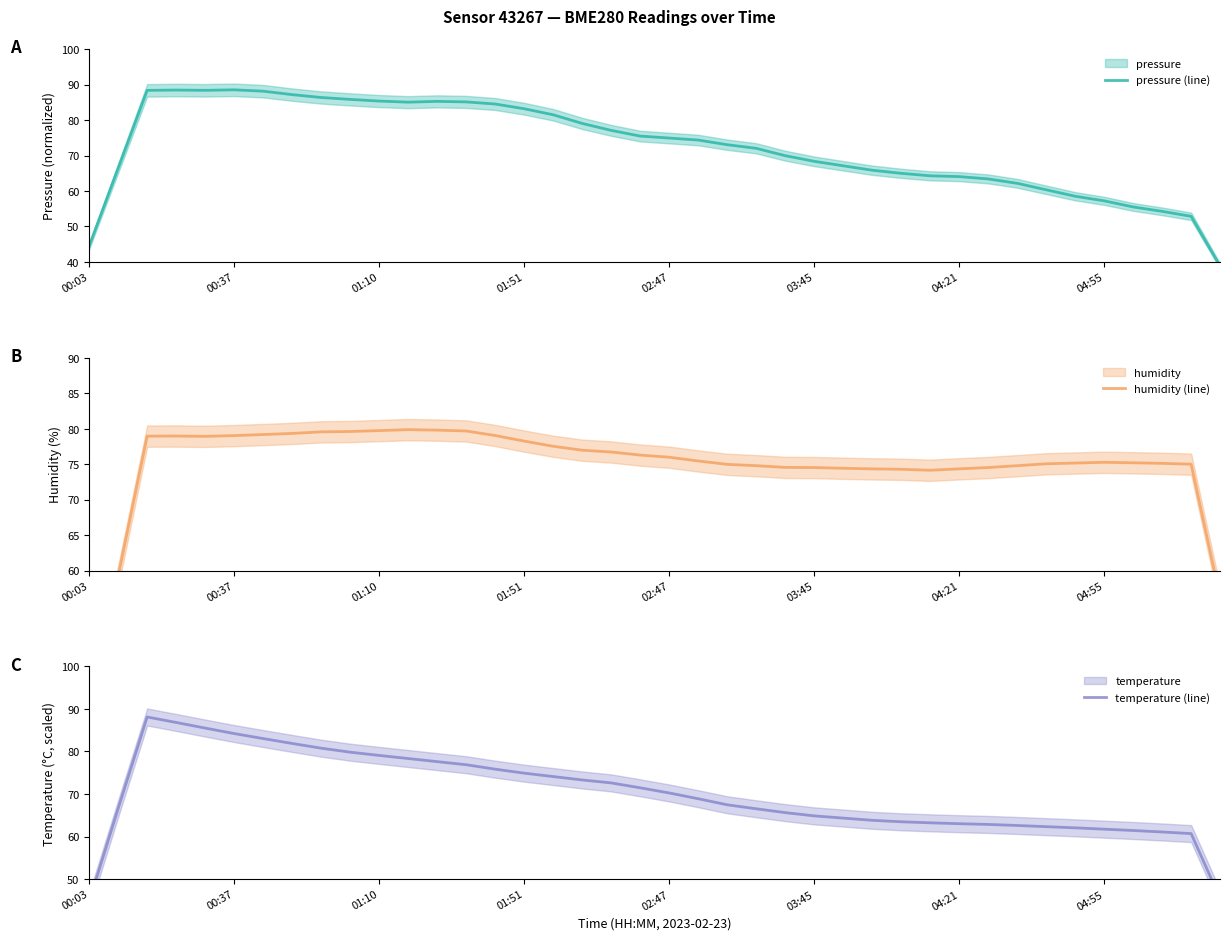

What position from the right is 22?

18